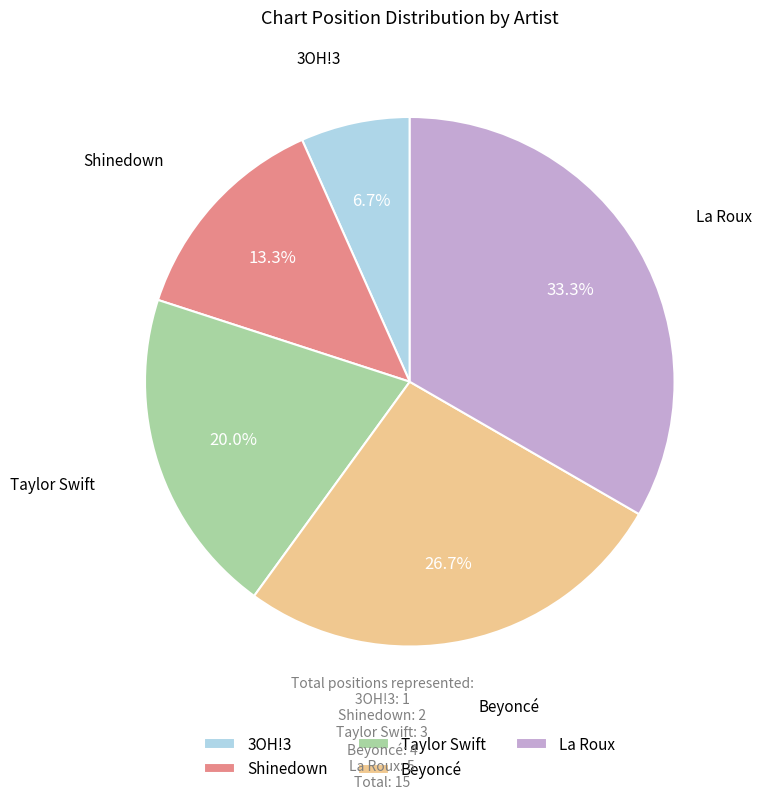

Count the number of slices in the pie.

5